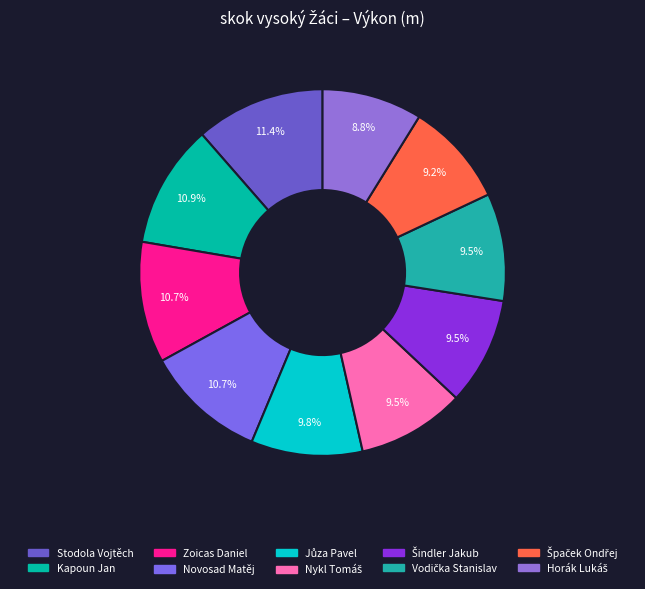

What portion of the pie excludes Špaček Ondřej?

90.8%